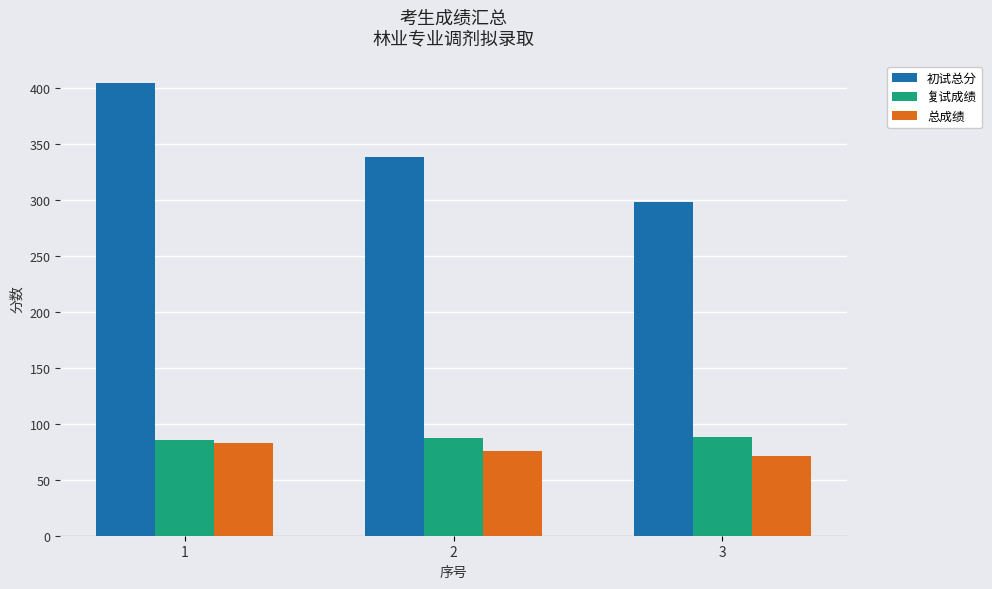

At which label does 初试总分 first exceed 338?

1